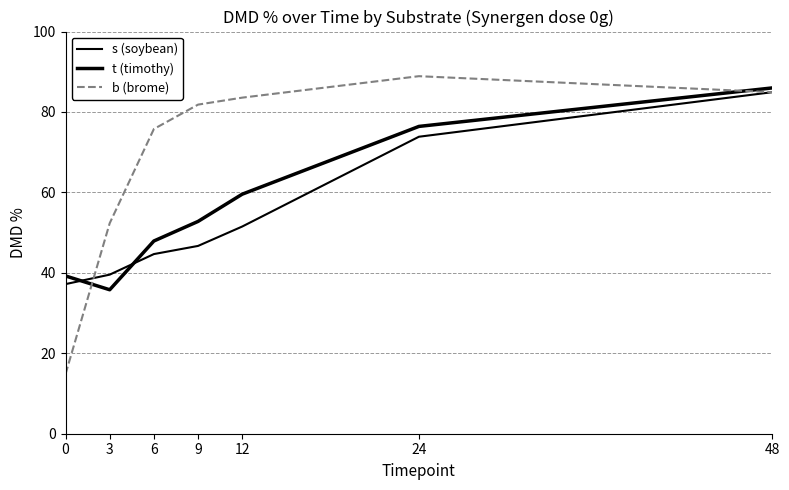

How many lines are shown in the chart?

3